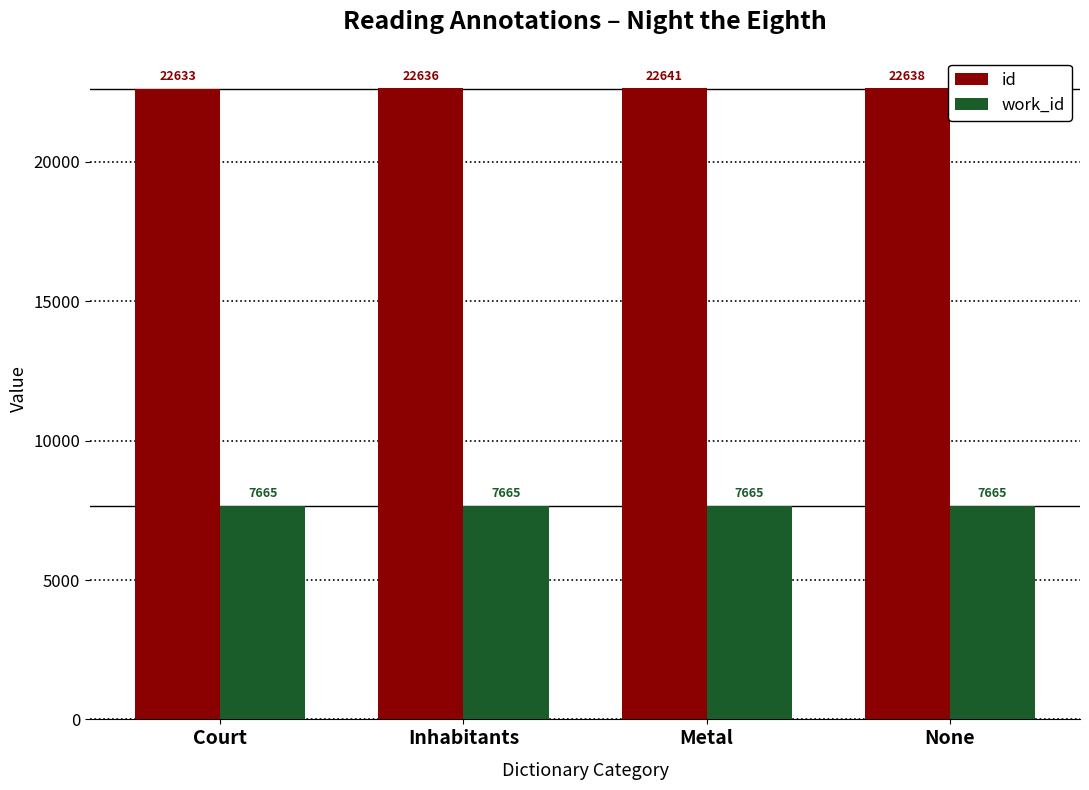

What is the spread (max minus min) of values at Metal?

14976